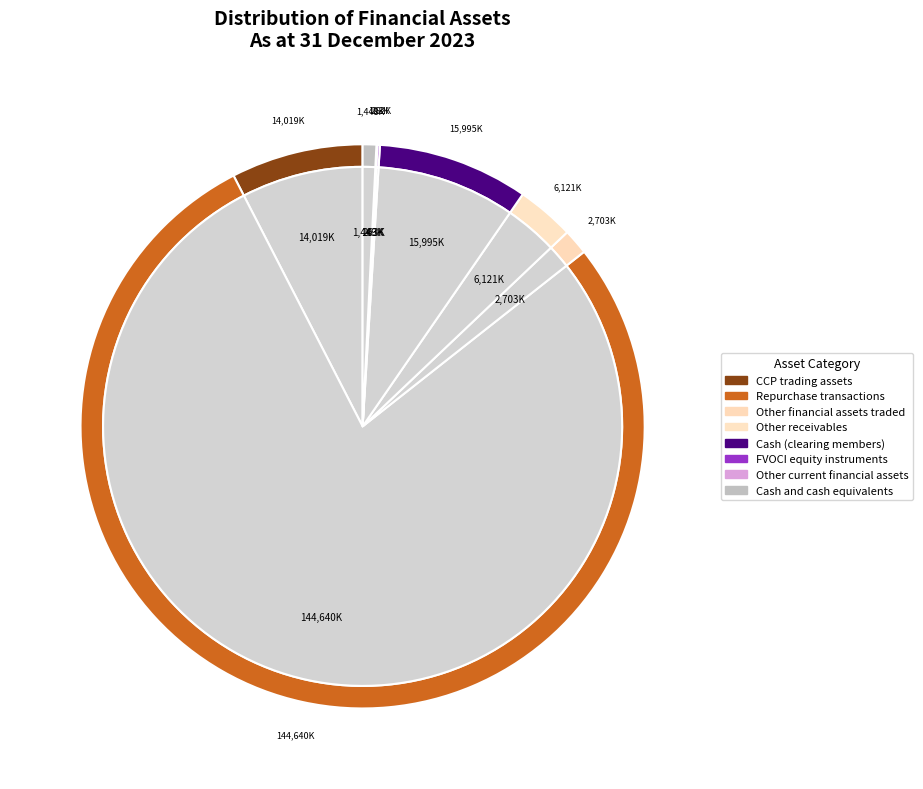

To the nearest percent, what is the average slice percentage?

12%